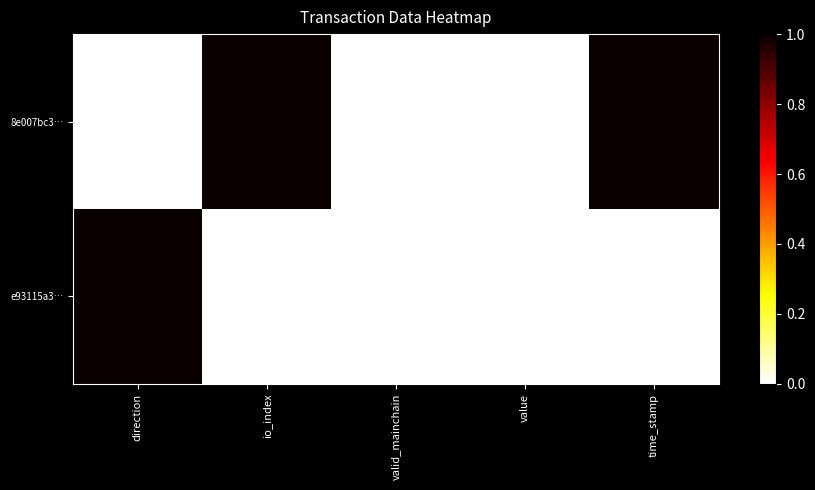

List the series in order of their peak value, lowest first.

8e007bc3…, e93115a3…